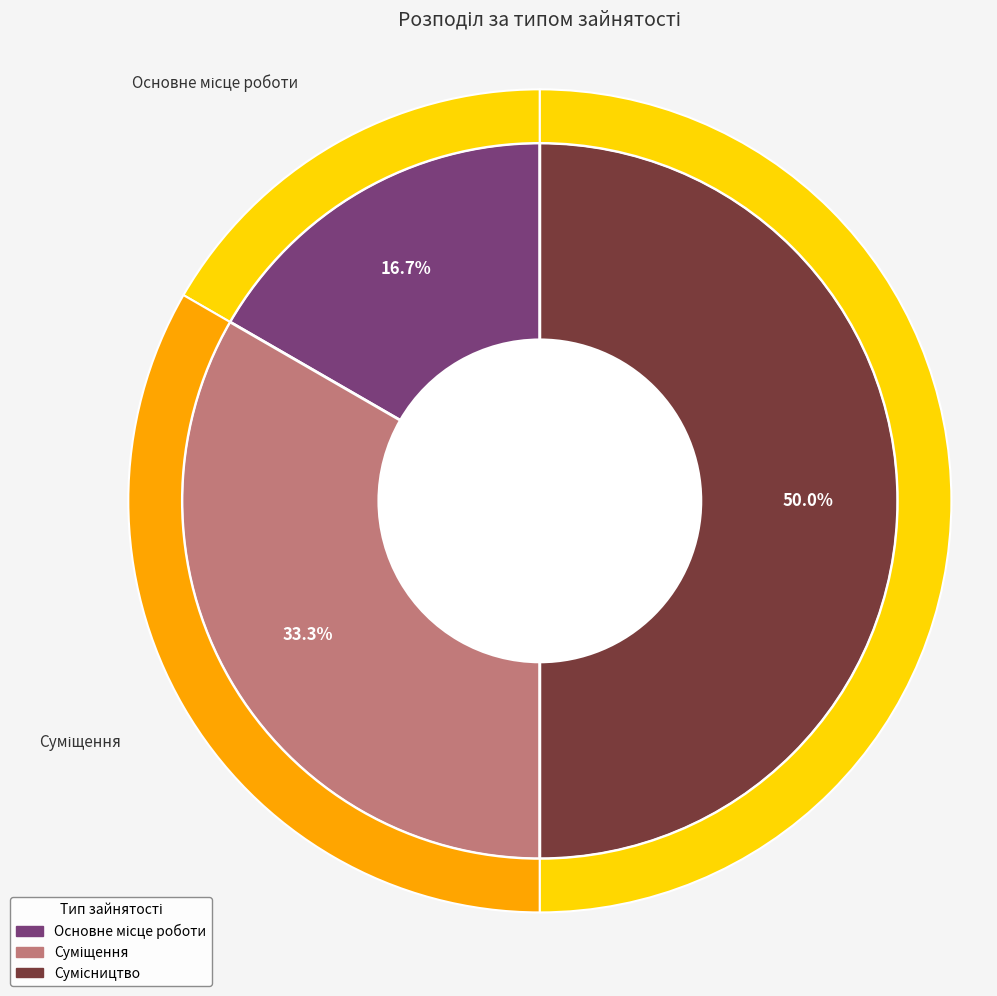

Which slice is the smallest?

Основне місце роботи